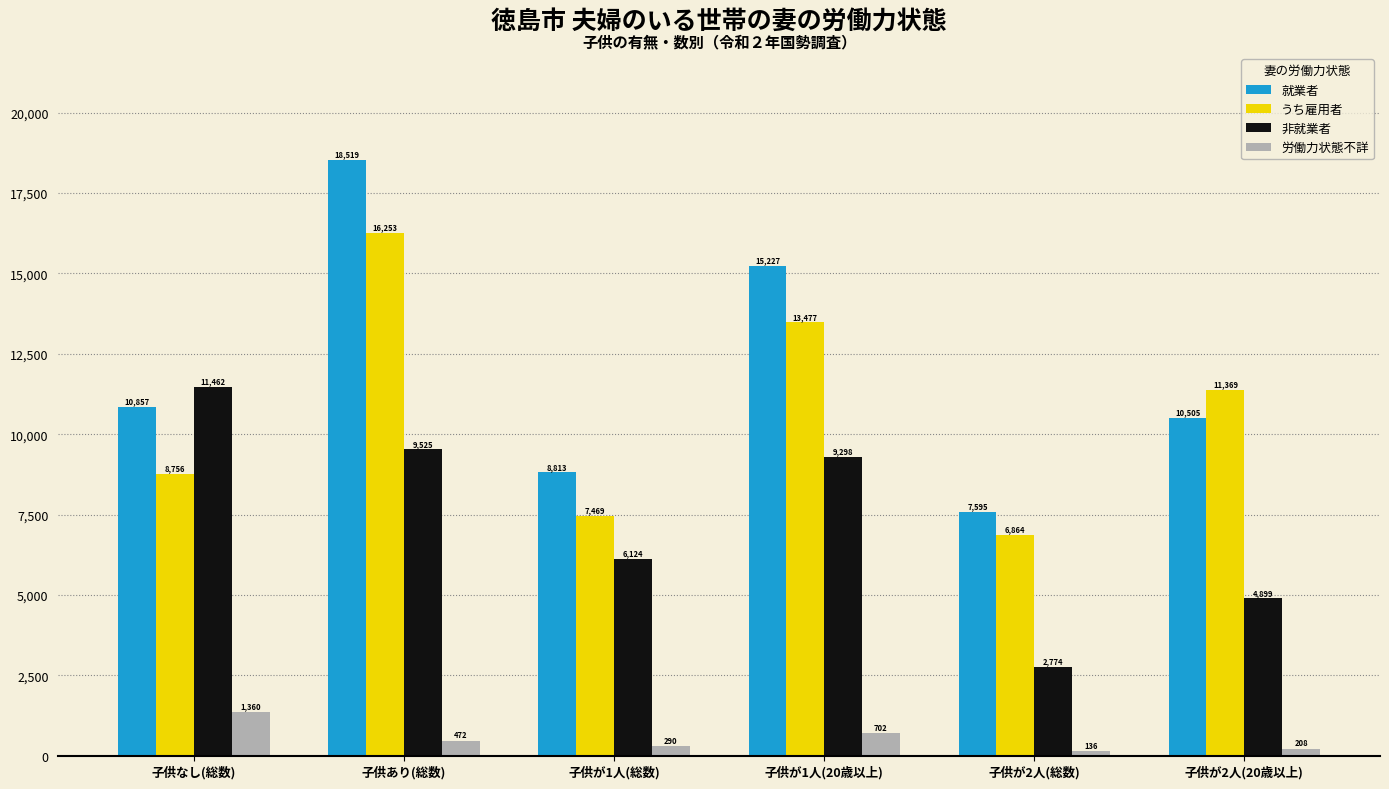

What is the average value of the うち雇用者 series?

10698